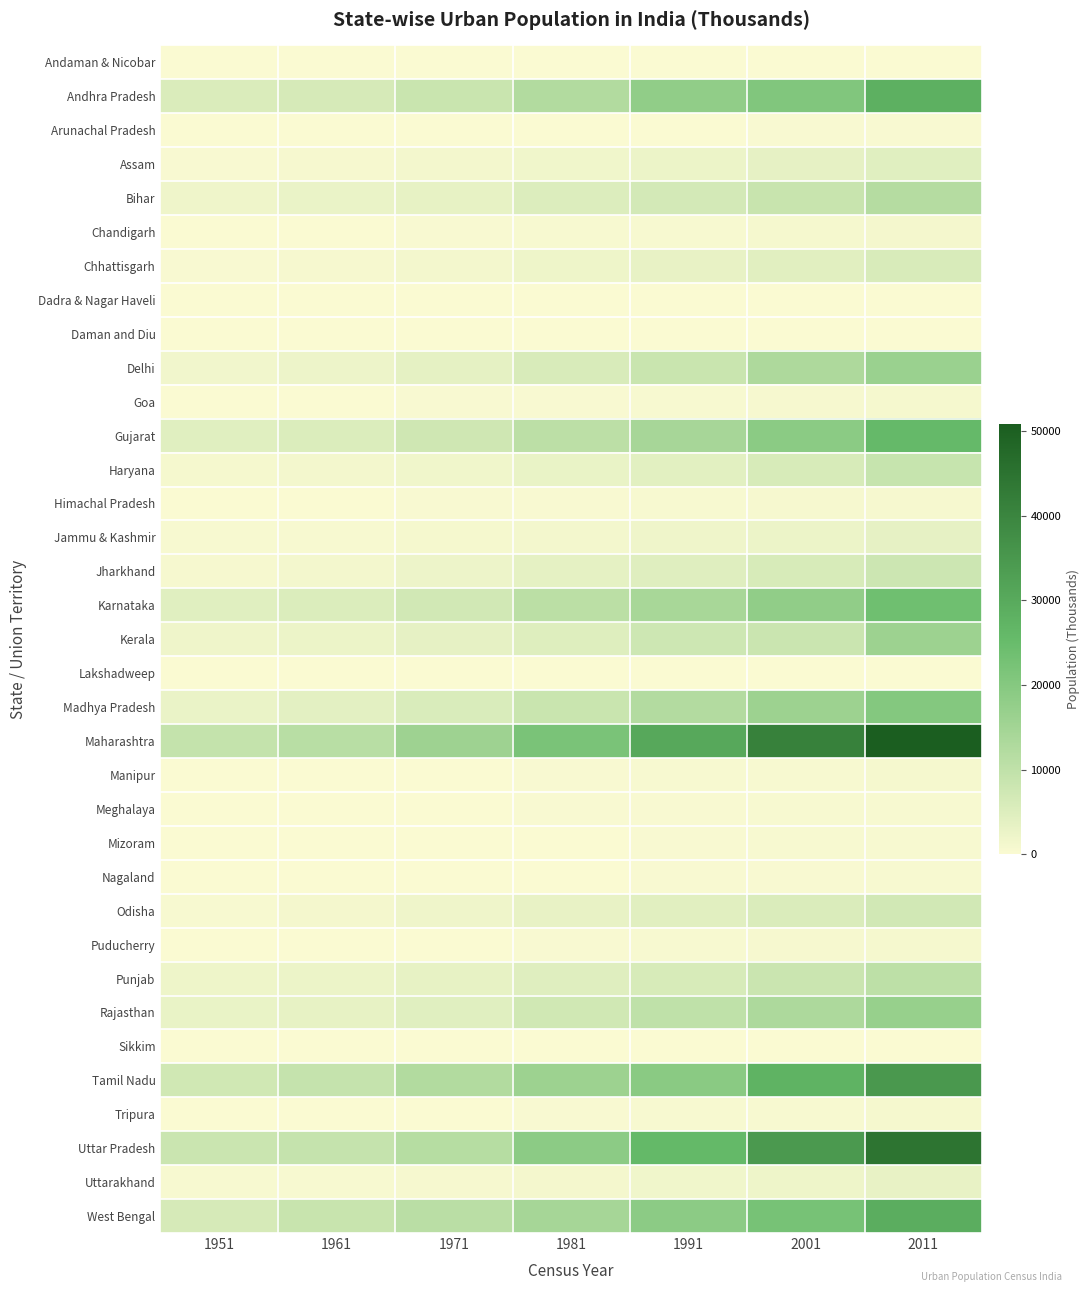

How many data points does each series have?

7